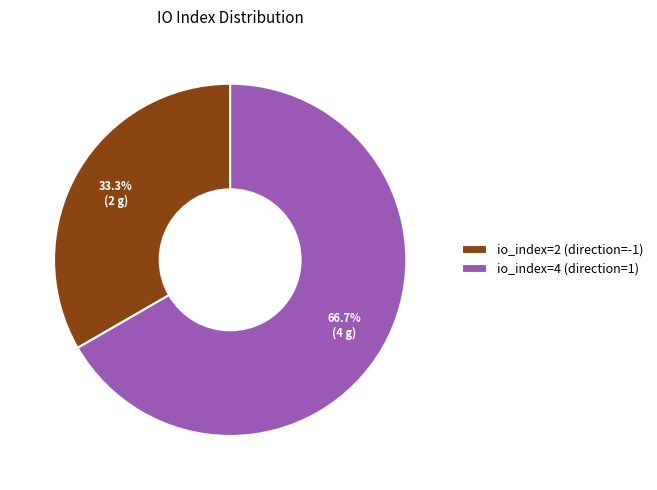

To the nearest percent, what is the average slice percentage?

50%